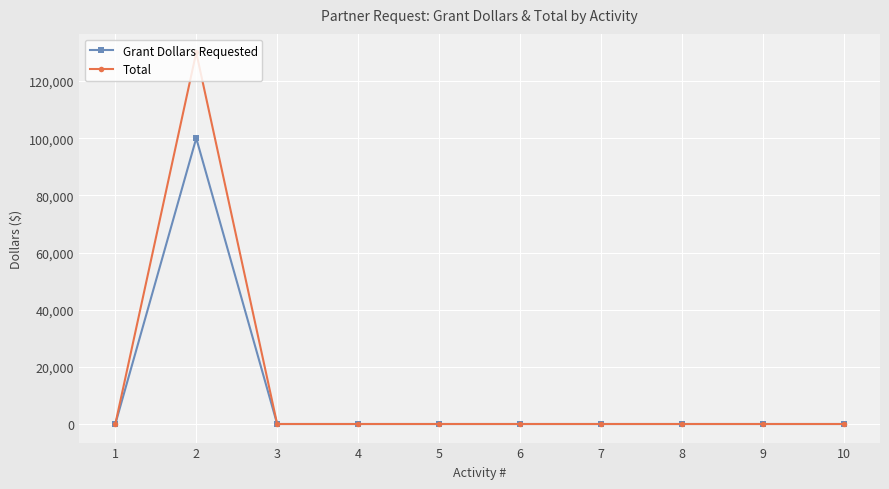

Is it true that Total equals 56560 at 5?

False